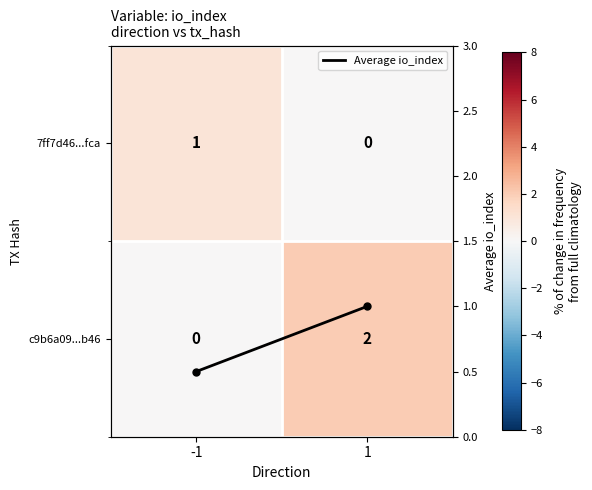

Where is Average io_index nearest to the value 0?

-1